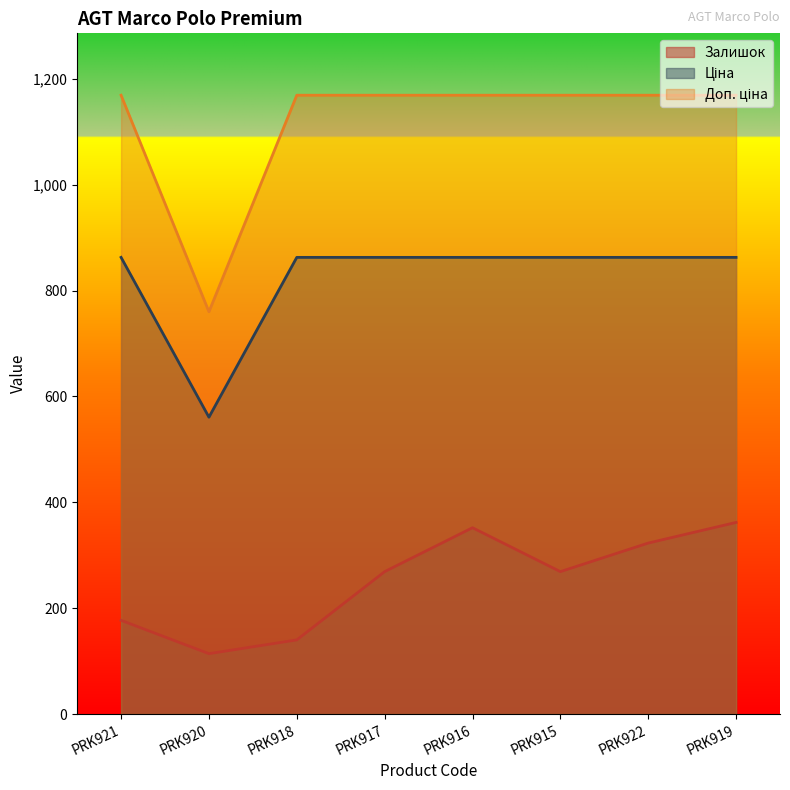

What value does the Доп. ціна series have at PRK919?

1169.2